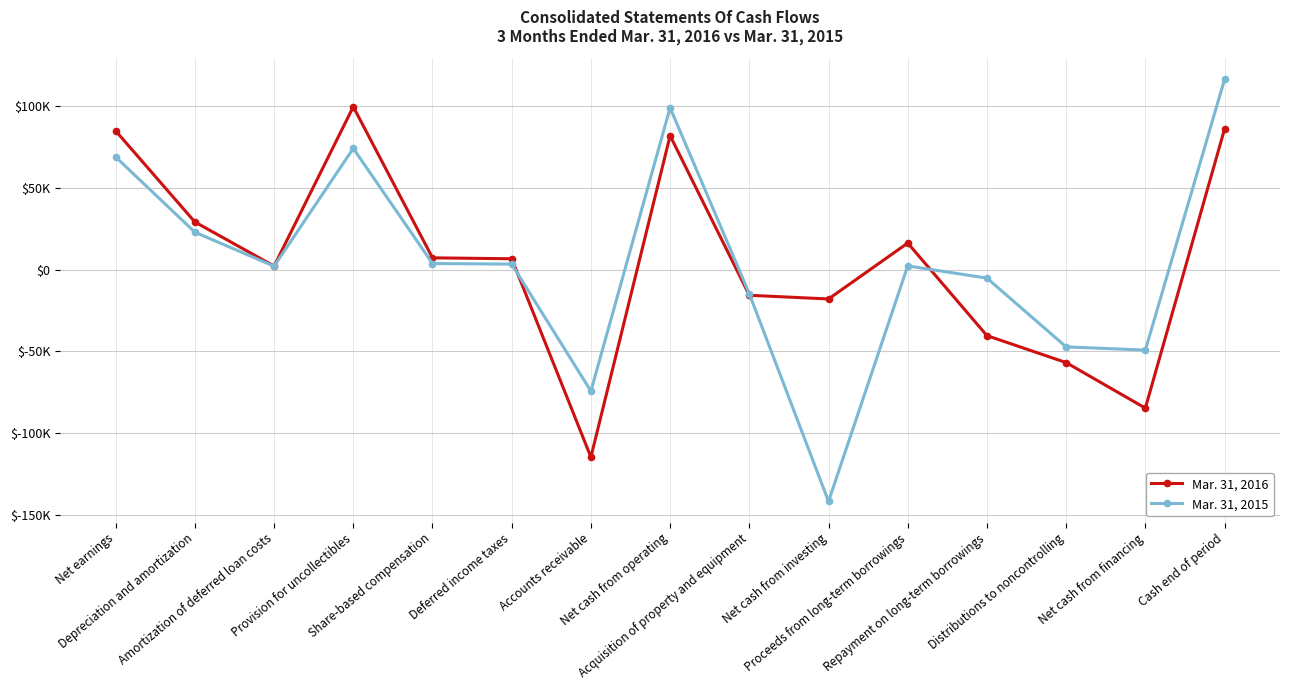

Where does the Mar. 31, 2015 series first go above 2227?

Net earnings